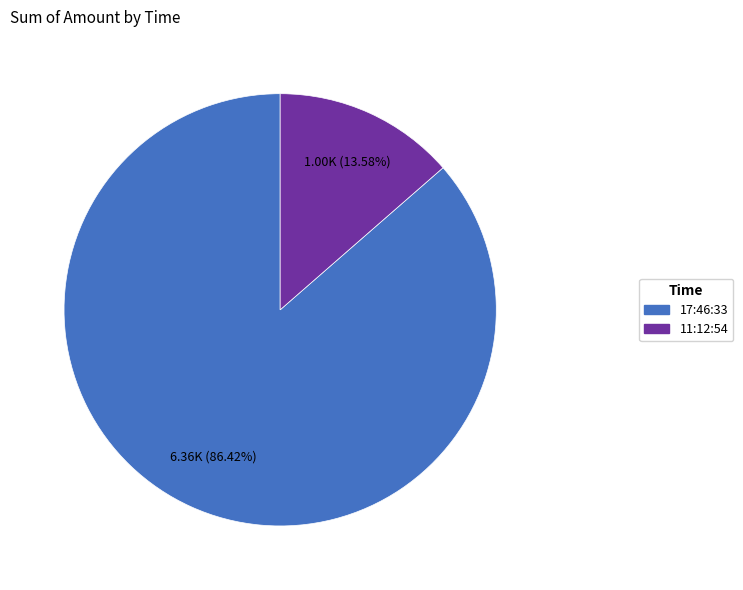

Is the sum of 11:12:54 and 17:46:33 greater than half?

Yes